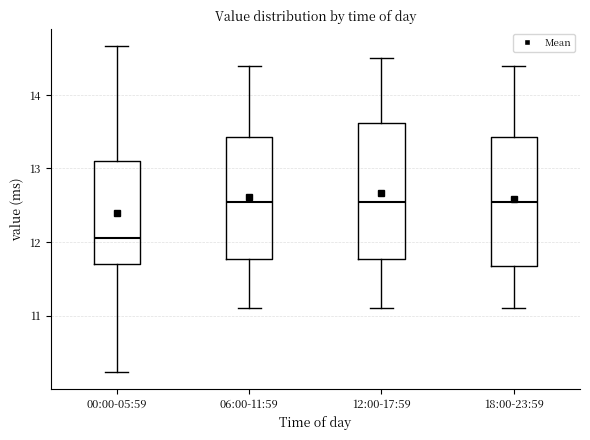

Reading left to right, transcribe this box plot: for each box, give where its median line is, the range the box spans, and where its two whiskers end, as read against the y-axis. The values are not printed on the chart, so give them approximately, as read against the axis.

00:00-05:59: median 12.1, box 11.7 to 13.1, whiskers 10.2 to 14.7
06:00-11:59: median 12.6, box 11.8 to 13.4, whiskers 11.1 to 14.4
12:00-17:59: median 12.6, box 11.8 to 13.6, whiskers 11.1 to 14.5
18:00-23:59: median 12.6, box 11.7 to 13.4, whiskers 11.1 to 14.4